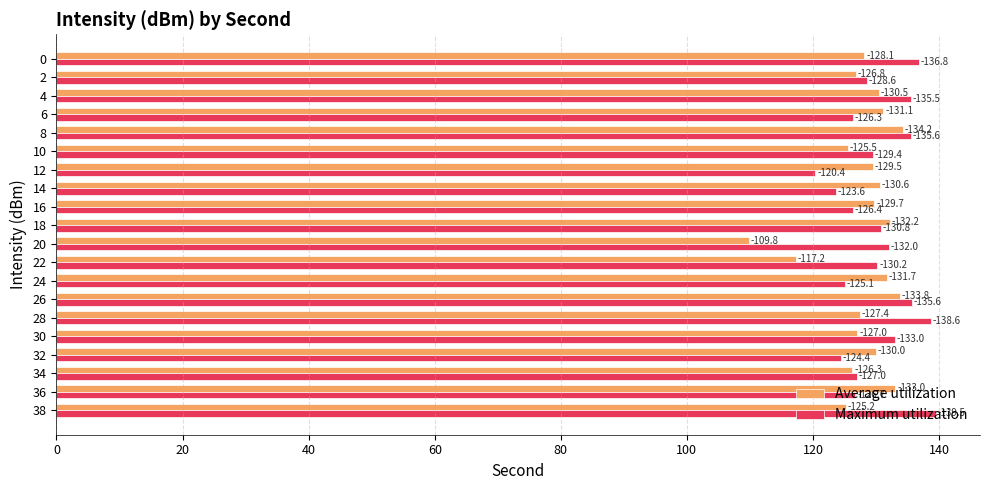

What are all the series names shown in the legend?

Average utilization, Maximum utilization